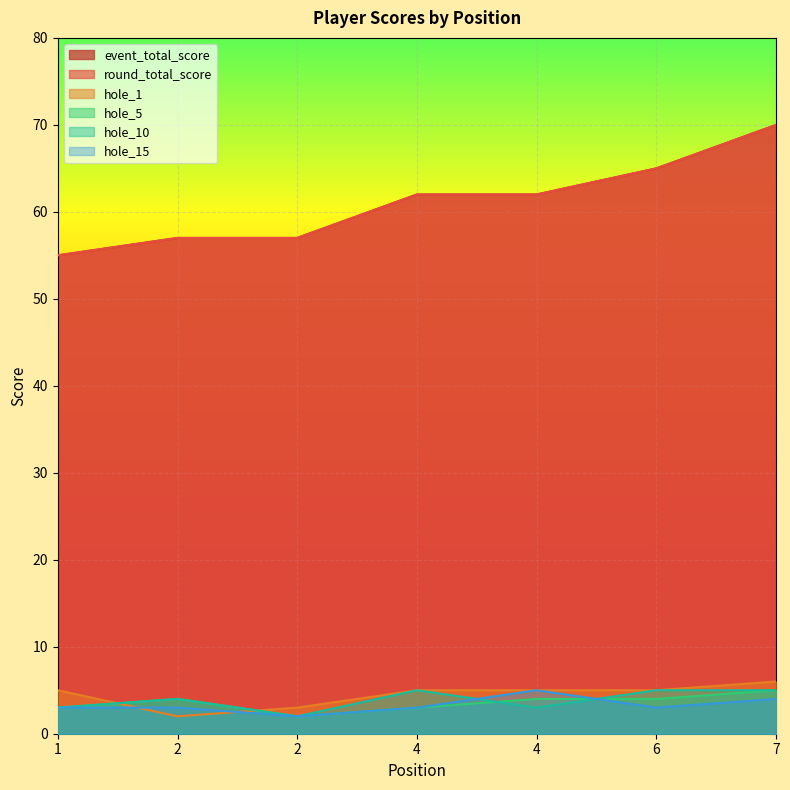

What are all the series names shown in the legend?

event_total_score, round_total_score, hole_1, hole_5, hole_10, hole_15